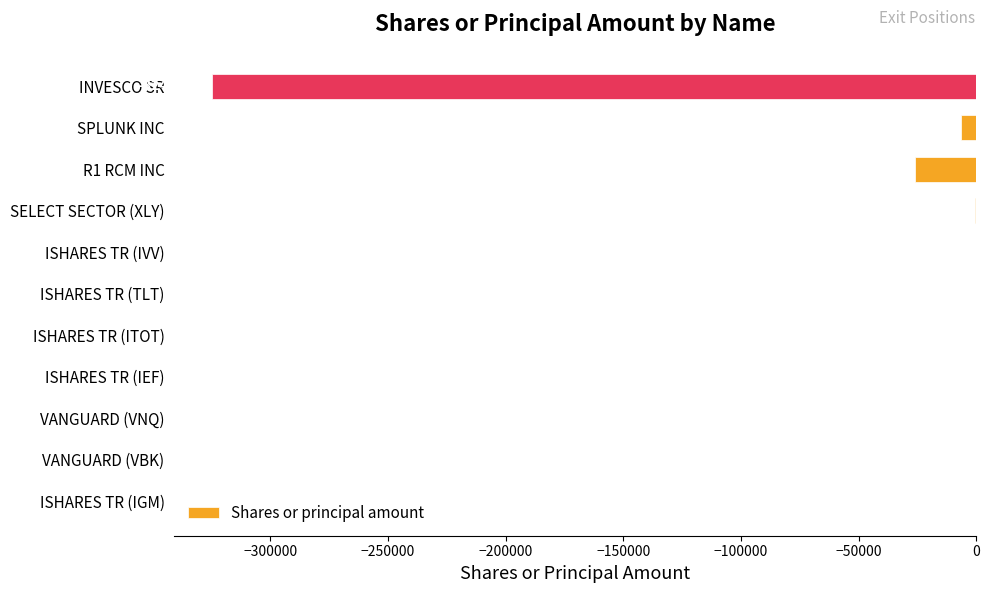

What is the sum of all values?

-357894